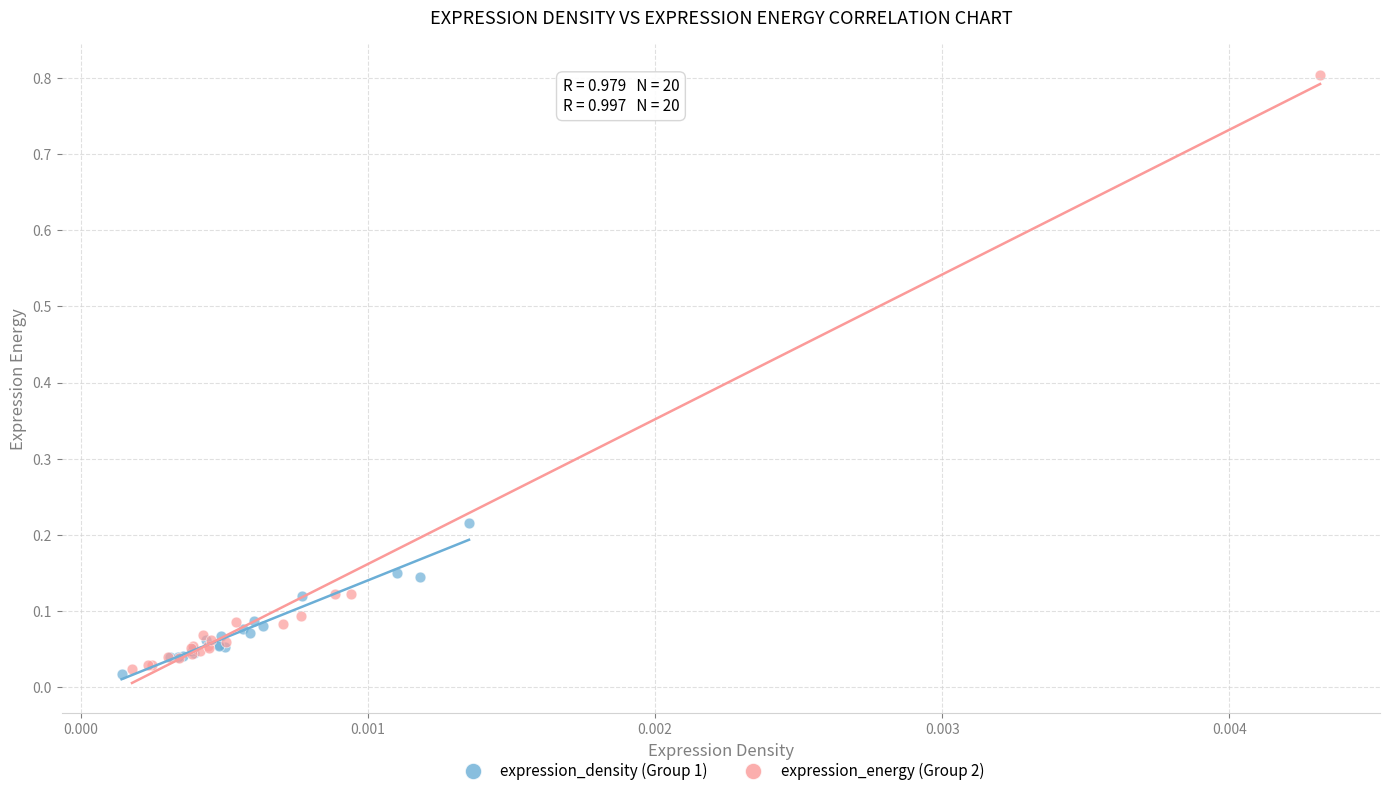

Which series has the widest spread of Y values?

expression_energy (Group 2)